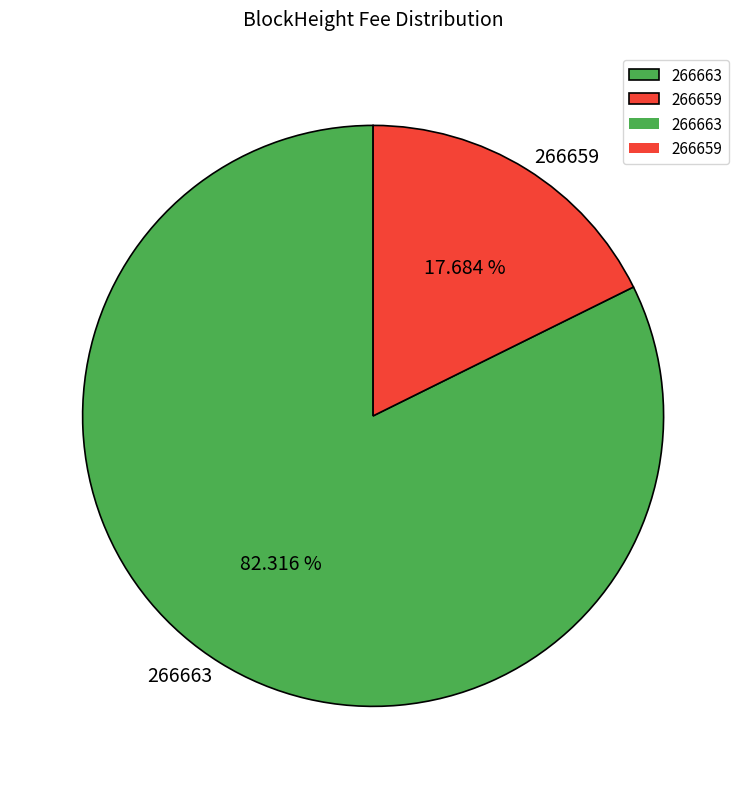

Which category has the smallest portion of the pie?

266659